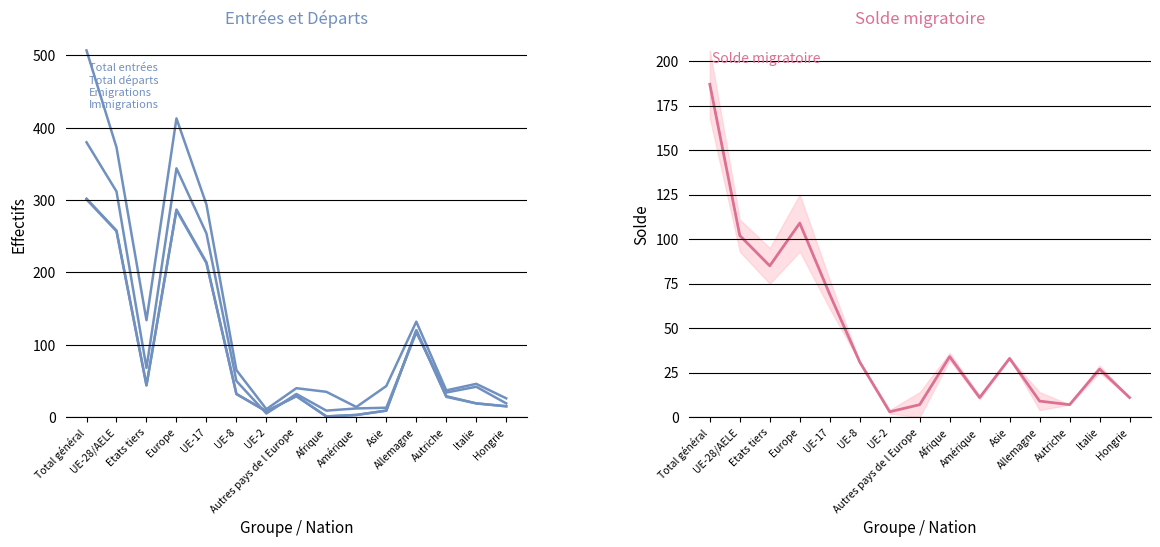

How many data points in Immigrations effectives are less than 42?

7